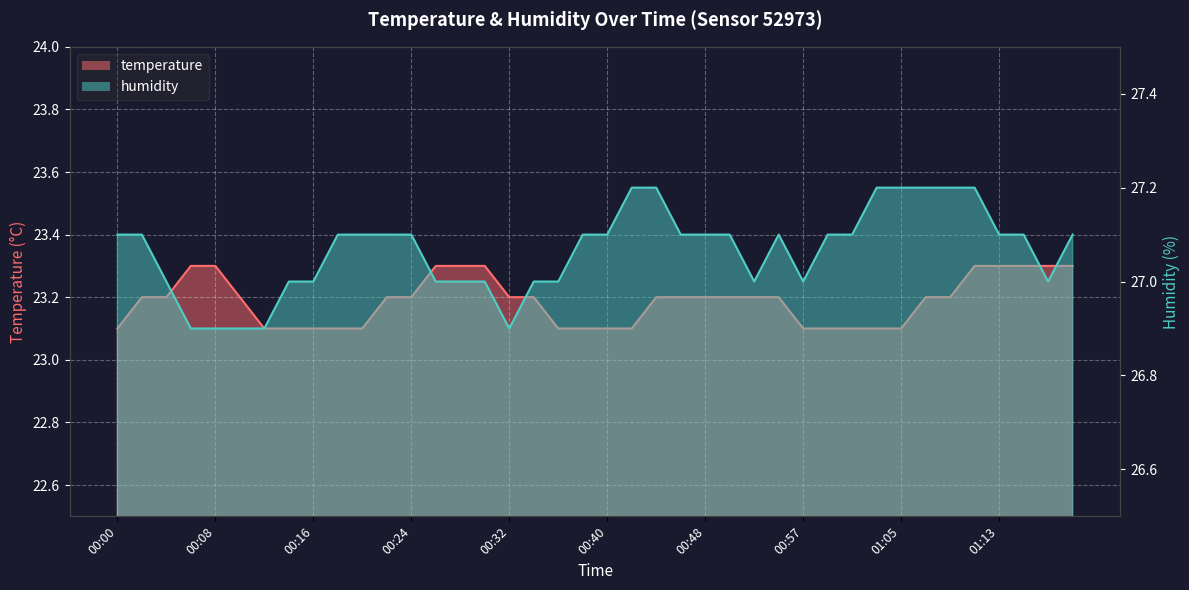

Is the value of temperature at 00:00 greater than the value of humidity at 00:08?

No